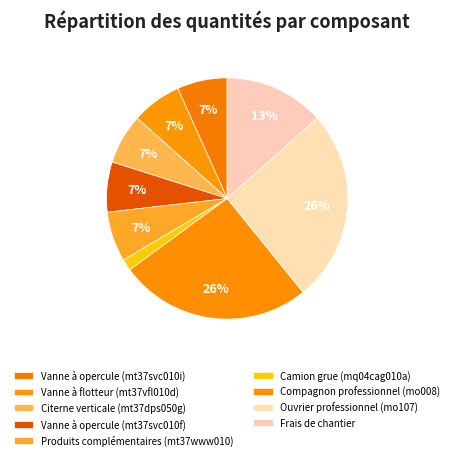

To the nearest percent, what portion does Camion grue (mq04cag010a) represent?

2%